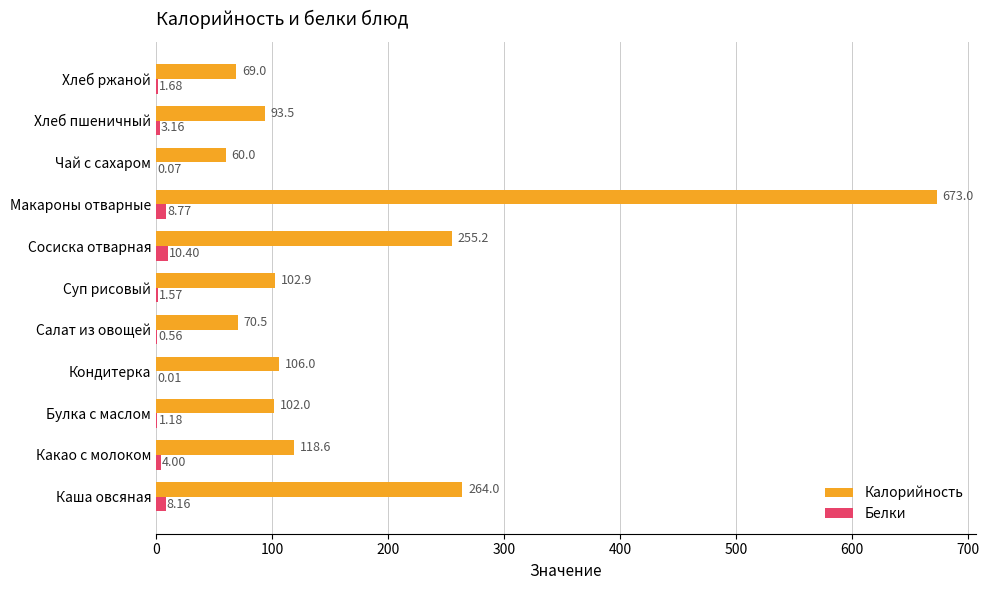

What are all the series names shown in the legend?

Калорийность, Белки